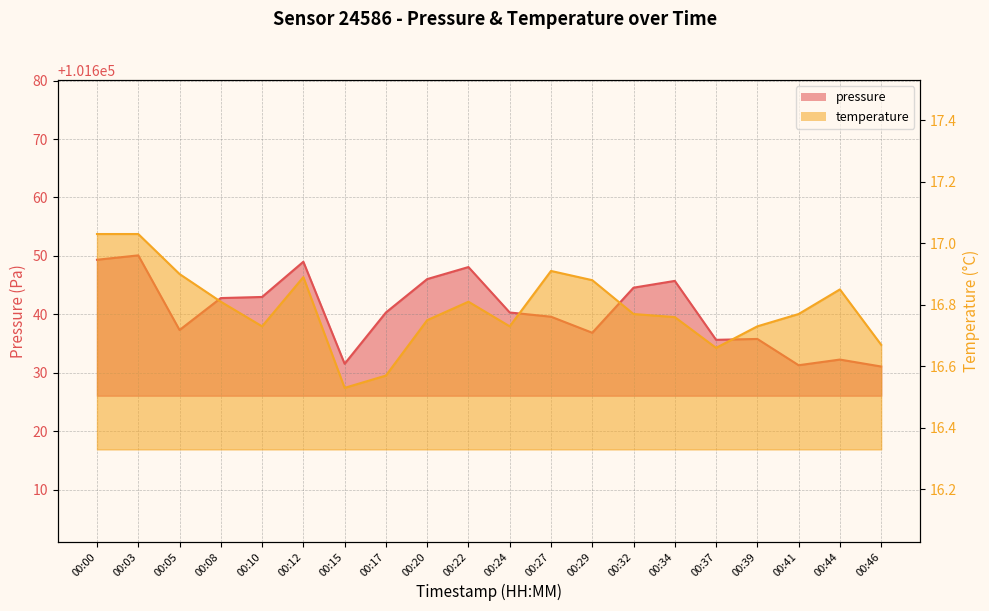

What is the value of the pressure point at the 19th from the left?

101632.2